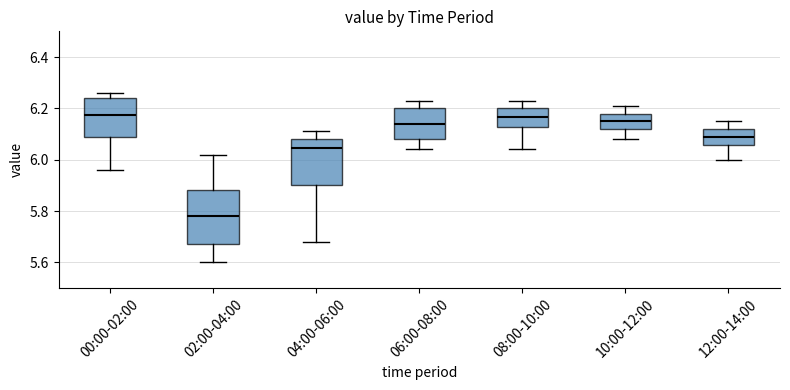

Reading left to right, transcribe this box plot: for each box, give where its median line is, the range the box spans, and where its two whiskers end, as read against the y-axis. The values are not printed on the chart, so give them approximately, as read against the axis.

00:00-02:00: median 6.18, box 6.10 to 6.24, whiskers 5.96 to 6.26
02:00-04:00: median 5.78, box 5.68 to 5.88, whiskers 5.60 to 6.02
04:00-06:00: median 6.04, box 5.90 to 6.08, whiskers 5.68 to 6.12
06:00-08:00: median 6.14, box 6.08 to 6.20, whiskers 6.04 to 6.24
08:00-10:00: median 6.16, box 6.12 to 6.20, whiskers 6.04 to 6.24
10:00-12:00: median 6.16, box 6.12 to 6.18, whiskers 6.08 to 6.22
12:00-14:00: median 6.10, box 6.06 to 6.12, whiskers 6.00 to 6.16